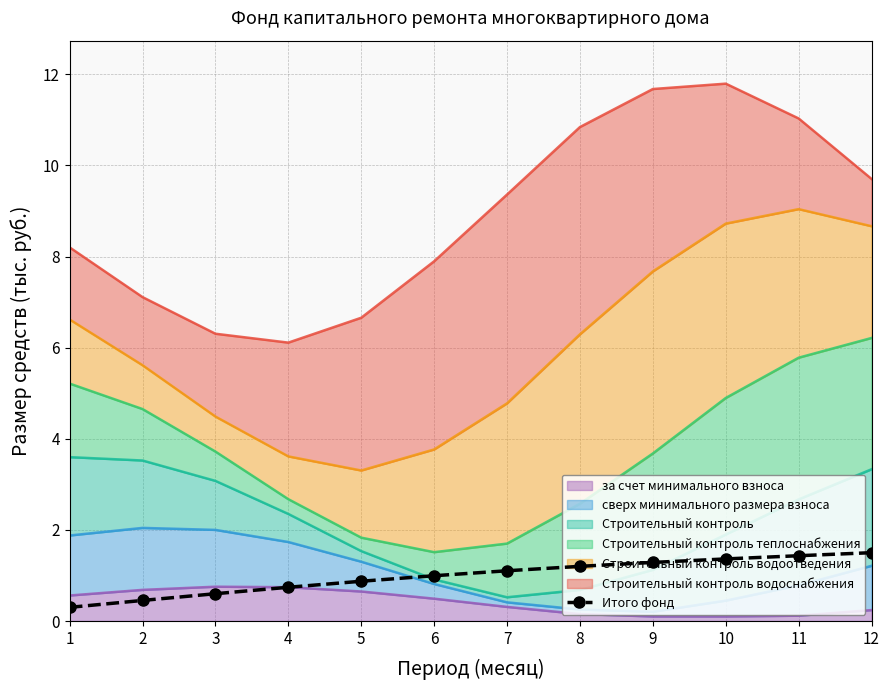

The chart shows a value of 0.6 at 3. True or false?

True